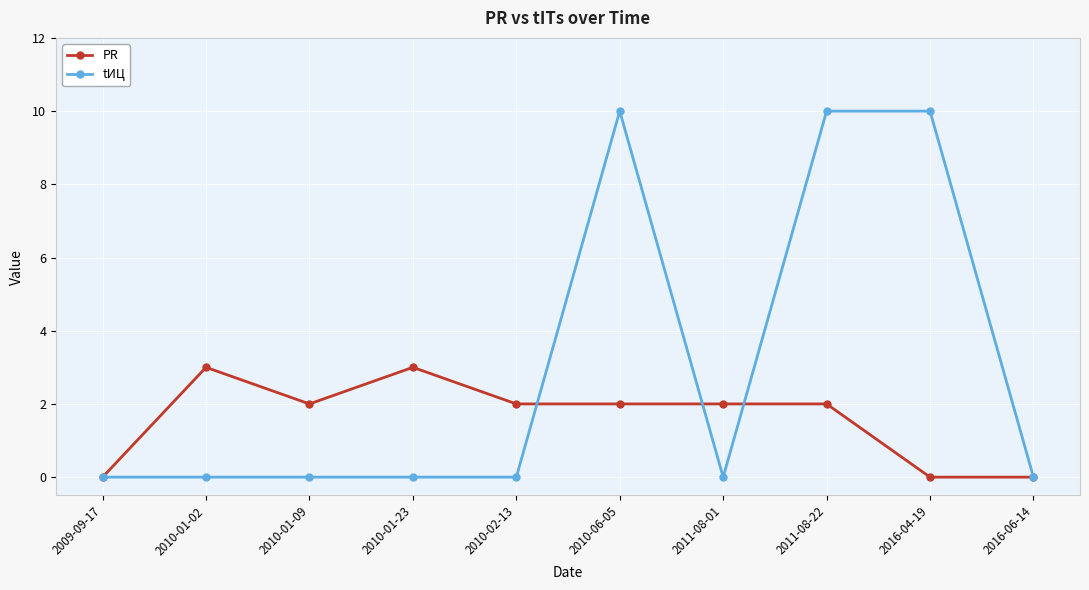

Is it true that tИЦ equals -3 at 2010-01-23?

False